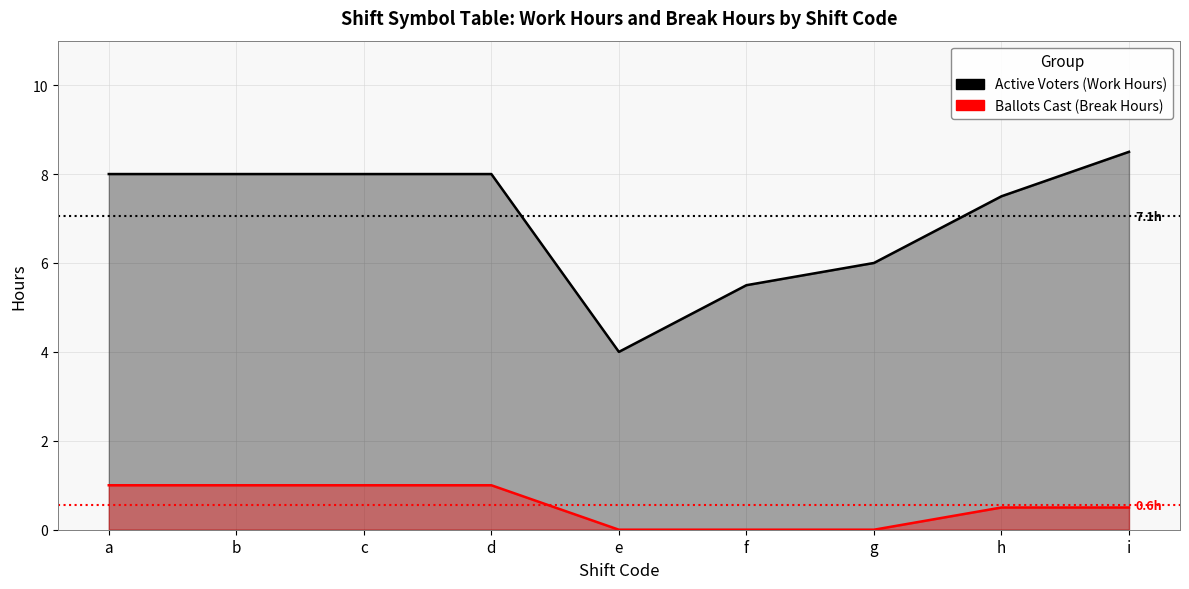

True or false: Active Voters (Work Hours) and Ballots Cast (Break Hours) intersect in this chart.

False